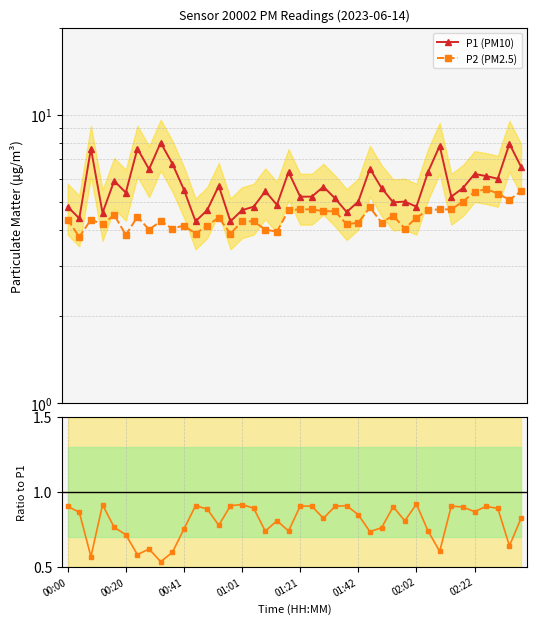

Between 27 and 02:22, which is larger?

02:22